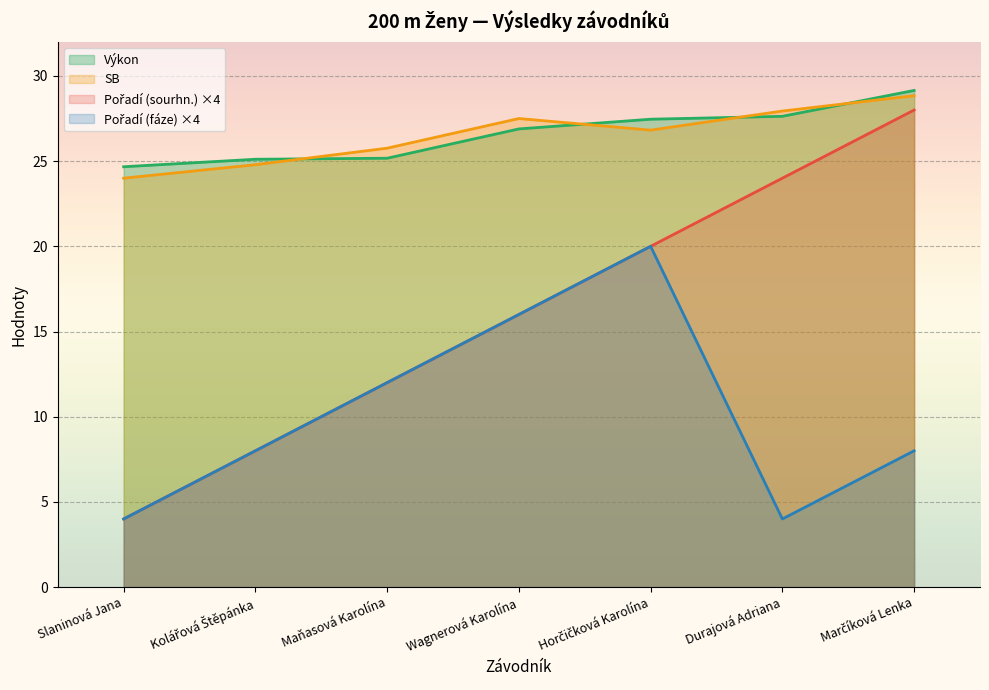

Which has a higher value, Horčičková Karolína or Durajová Adriana?

Durajová Adriana